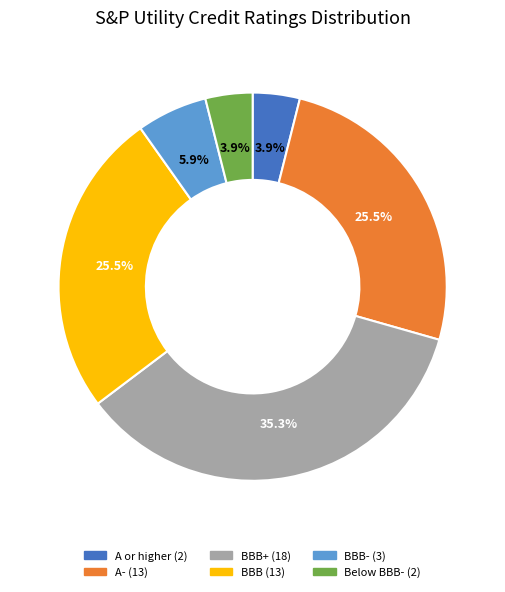

Is there a majority slice in this chart?

No